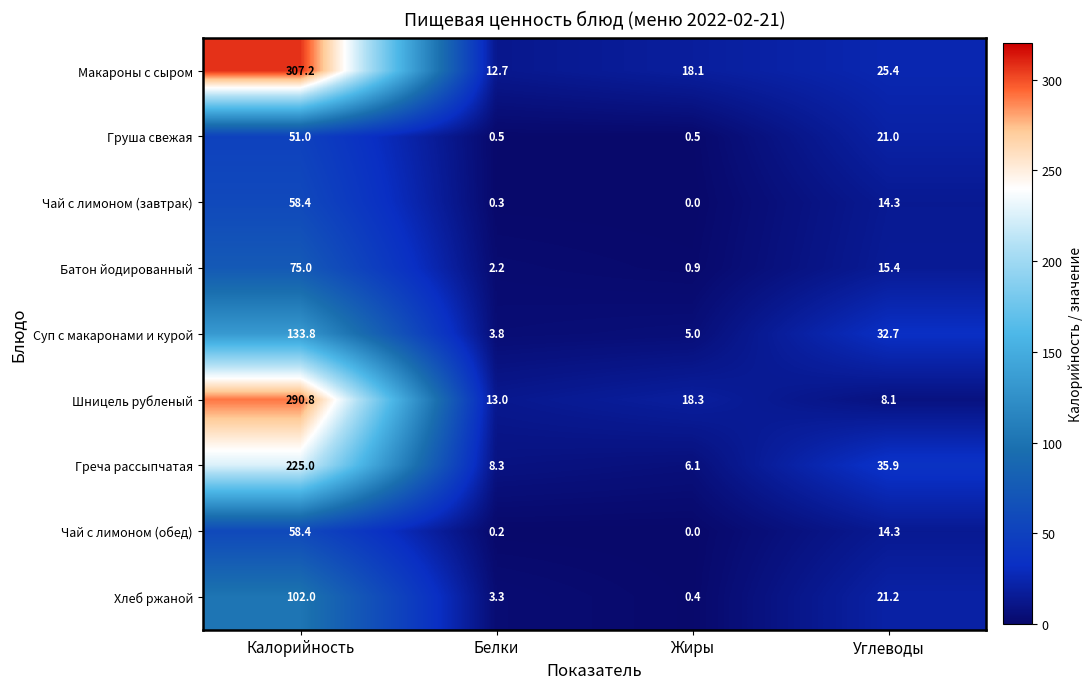

How many data points in Шницель рубленый are less than 18?

2